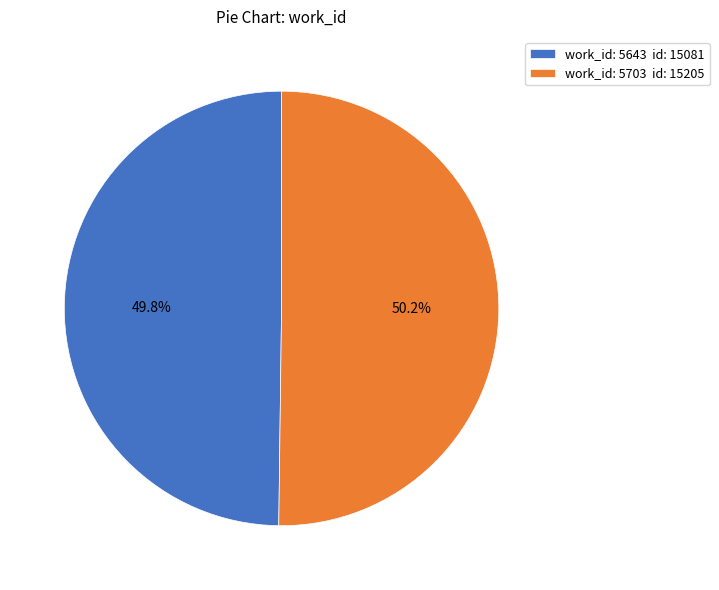

Is there any slice that represents more than half of the pie?

Yes